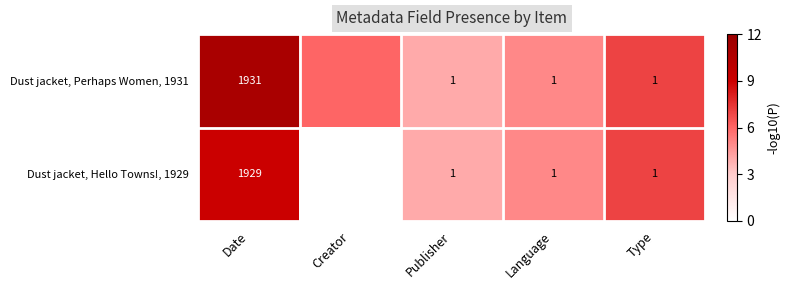

The value of Dust jacket, Perhaps Women, 1931 at Publisher is 1.0. True or false?

True